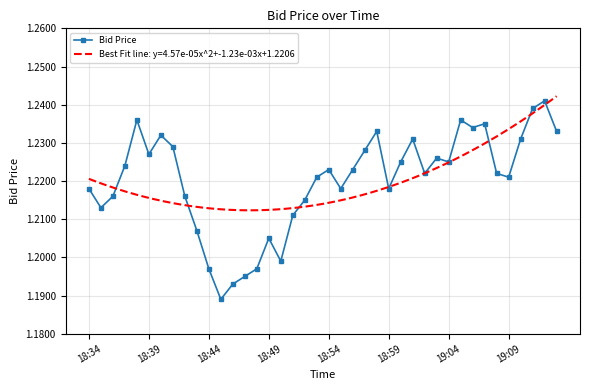

Count the Bid Price values in the range 1 to 2.

40